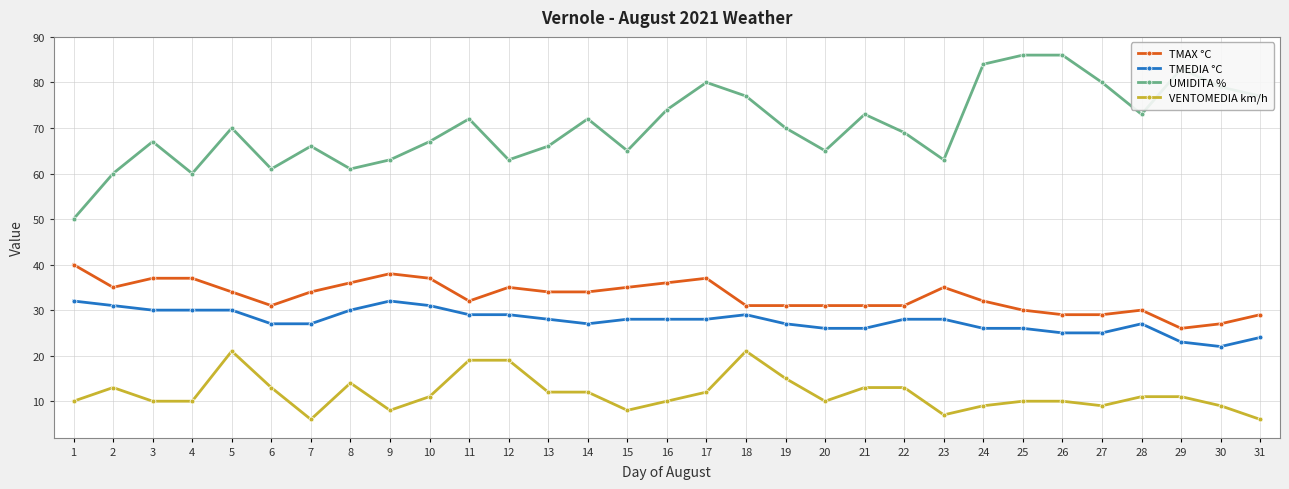

Reading left to right, transcribe all the data shown in this chart.

TMAX °C: 40	35	37	37	34	31	34	36	38	37	32	35	34	34	35	36	37	31	31	31	31	31	35	32	30	29	29	30	26	27	29
TMEDIA °C: 32	31	30	30	30	27	27	30	32	31	29	29	28	27	28	28	28	29	27	26	26	28	28	26	26	25	25	27	23	22	24
UMIDITA %: 50	60	67	60	70	61	66	61	63	67	72	63	66	72	65	74	80	77	70	65	73	69	63	84	86	86	80	73	83	79	77
VENTOMEDIA km/h: 10	13	10	10	21	13	6	14	8	11	19	19	12	12	8	10	12	21	15	10	13	13	7	9	10	10	9	11	11	9	6